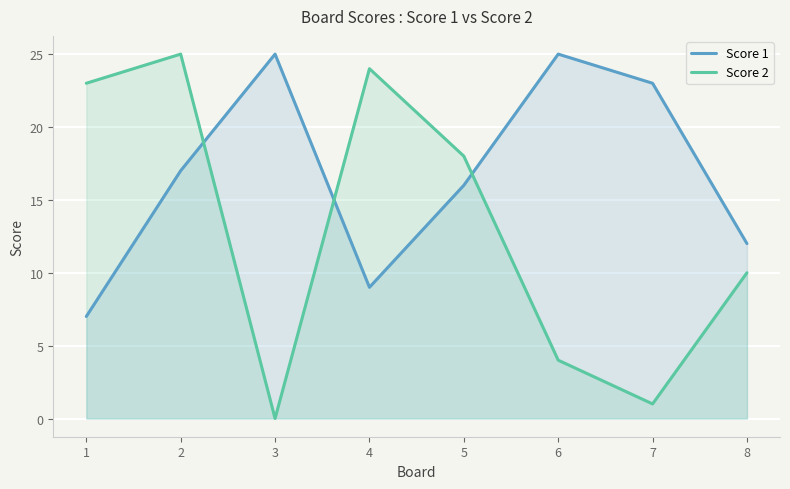

How many Score 1 values are between 12 and 25?

6